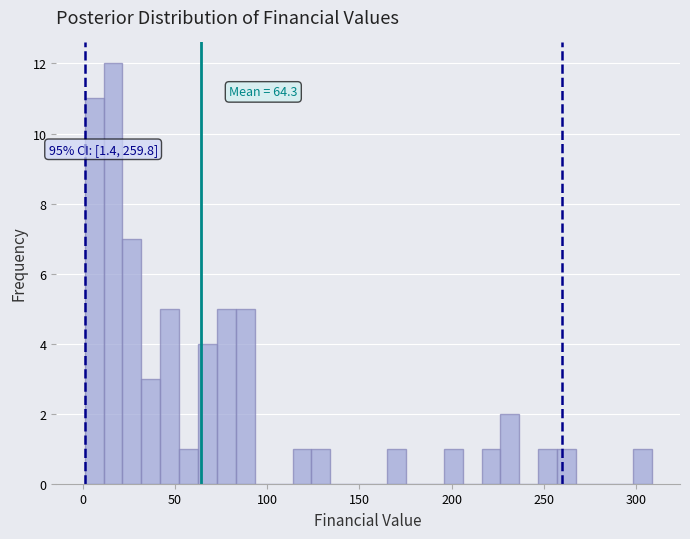

Read against the x-axis, roughly where is the centre of the tallest bar?

15